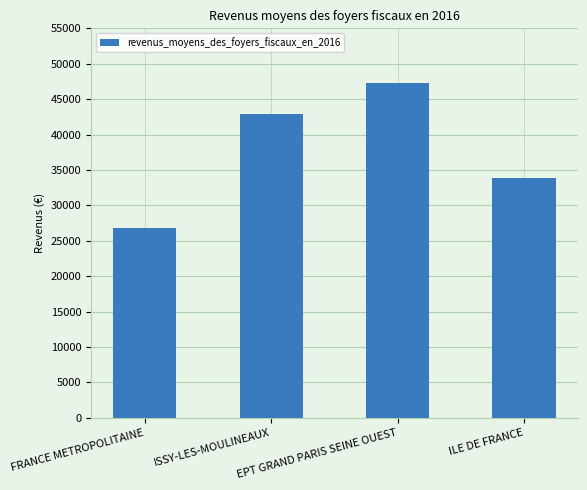

What is the label of the 1st bar from the left?

FRANCE METROPOLITAINE